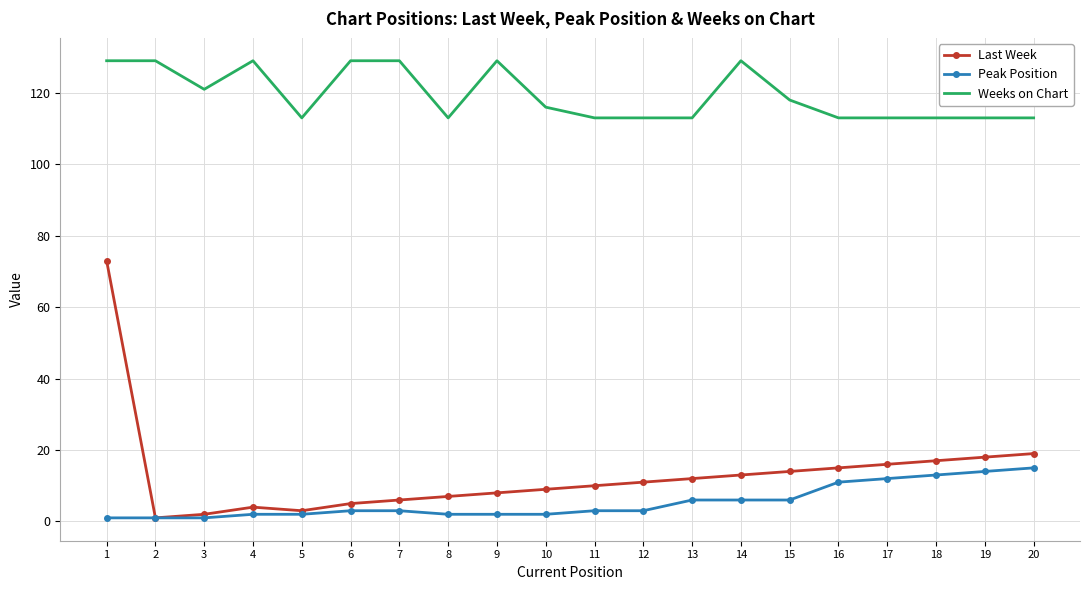

True or false: Last Week has more than 0 points higher than both neighbors.

True